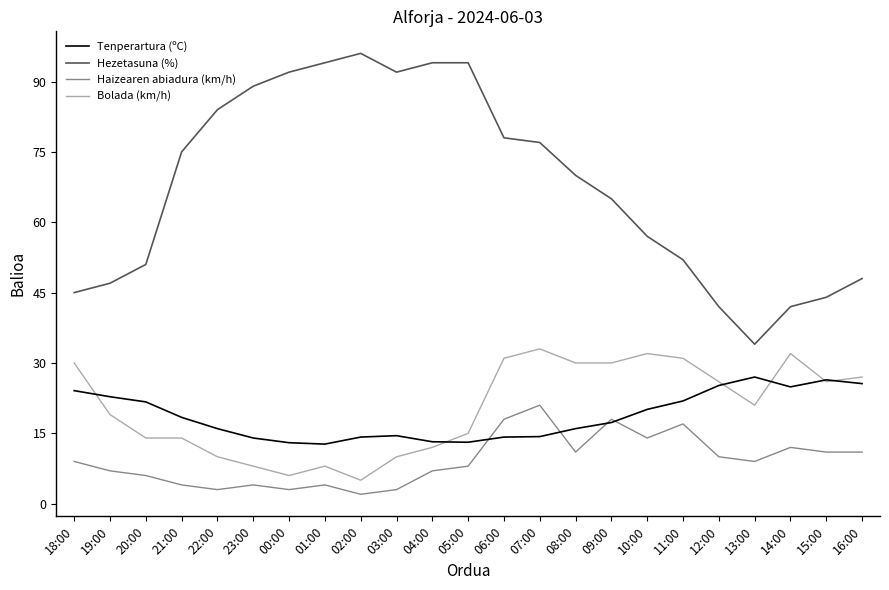

True or false: Haizearen abiadura (km/h) and Bolada (km/h) cross at least once.

False